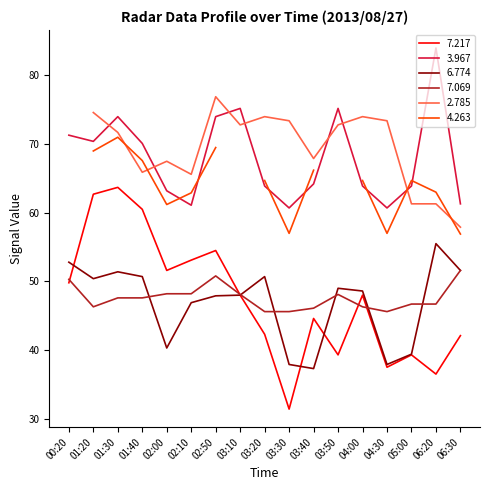

At which label is 7.217 closest to 47?

03:10